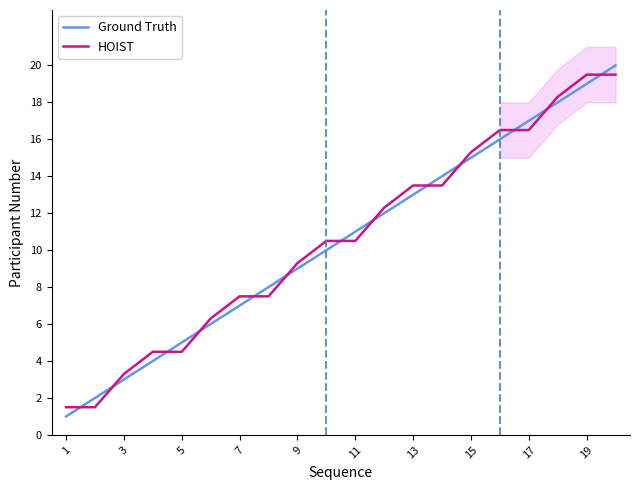

What is the approximate value of HOIST at 5?

4.5